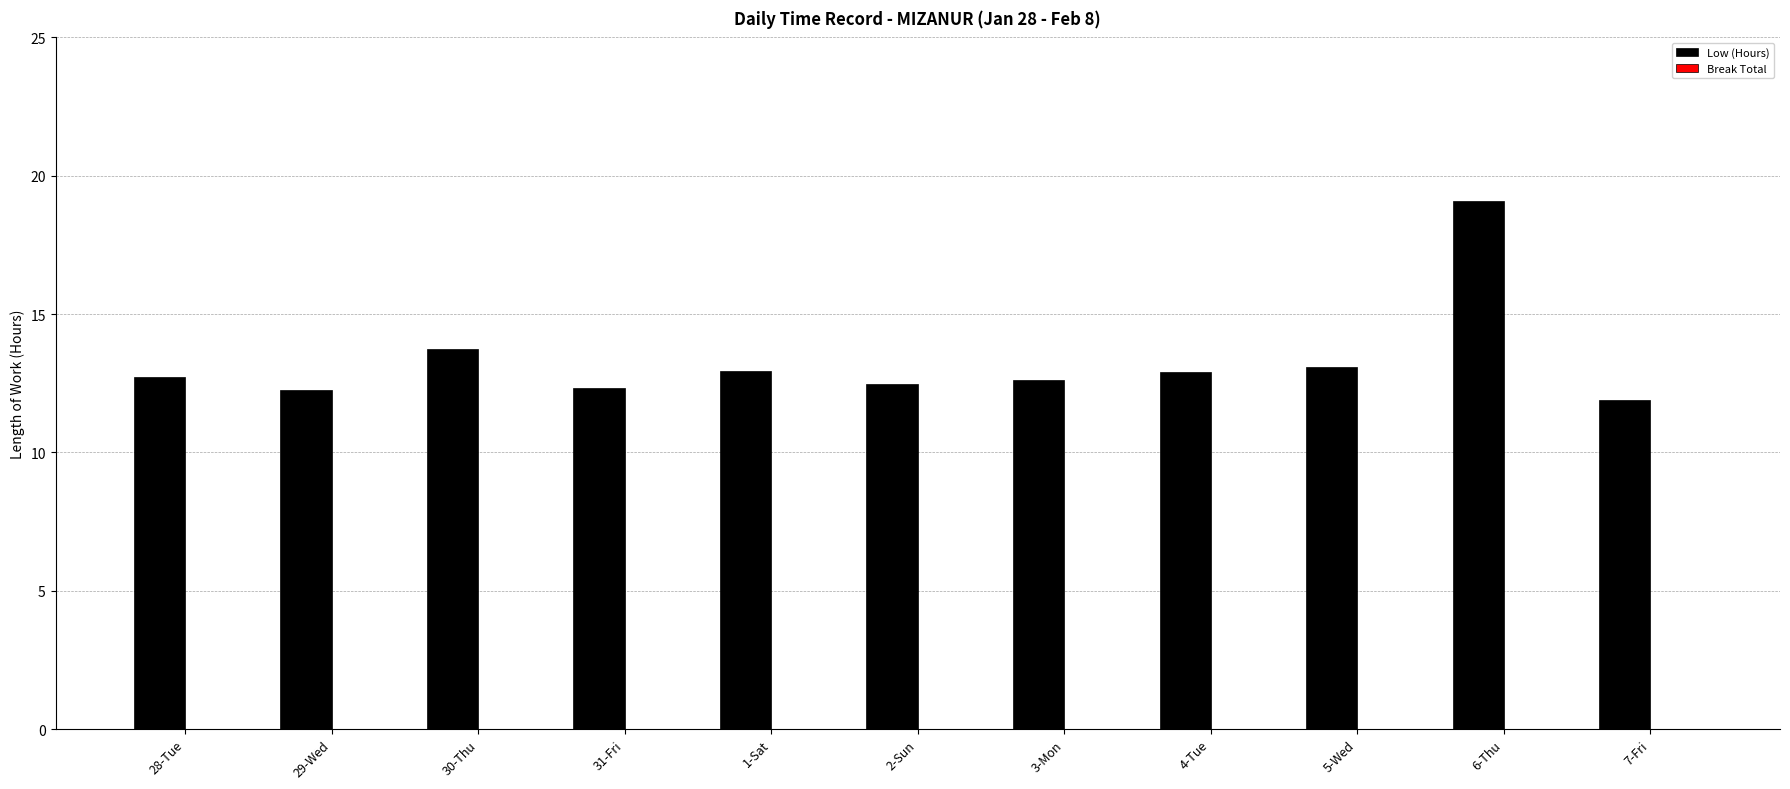

Which has a higher value, 31-Fri or 30-Thu?

30-Thu